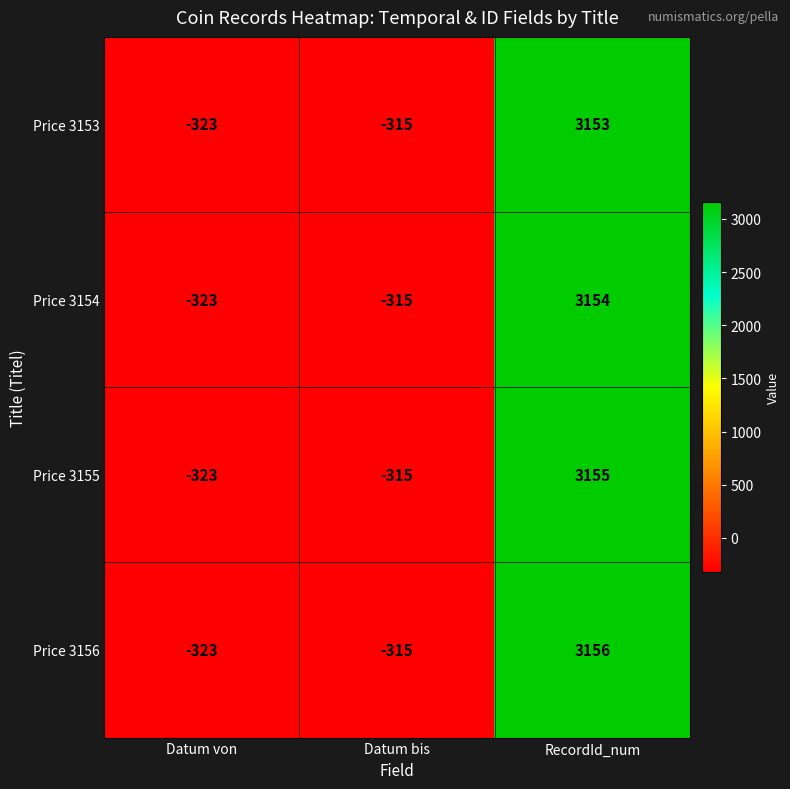

Is it true that Price 3155 equals 1829 at RecordId_num?

False